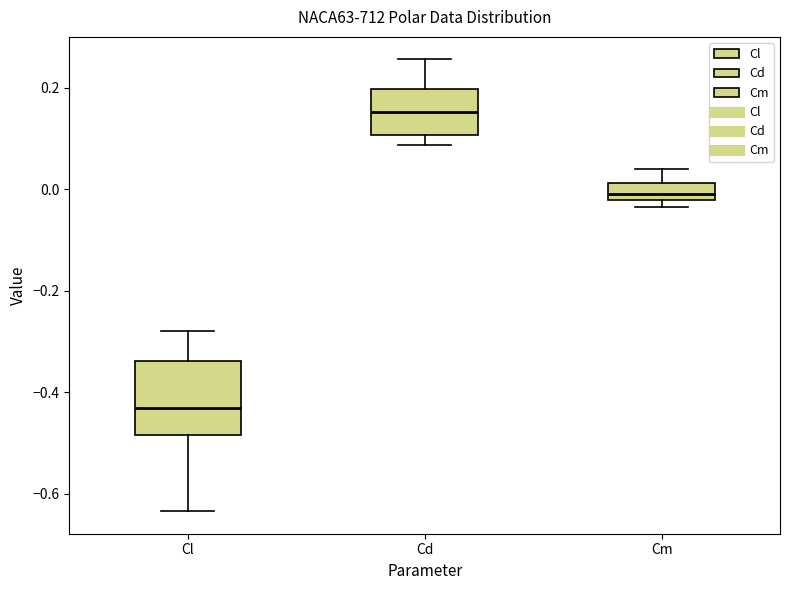

Which box has the lowest median line?

Cl